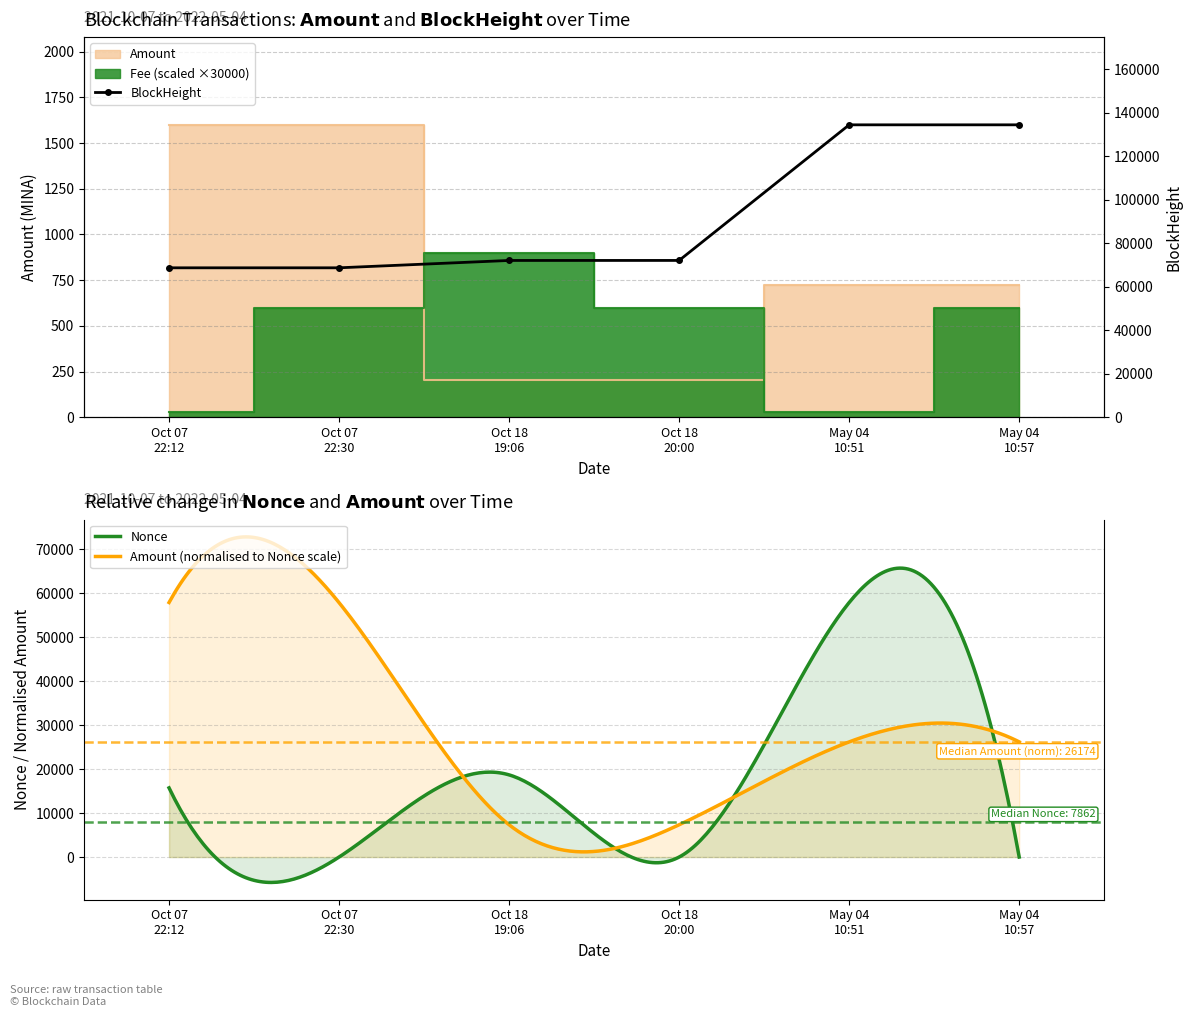

Which series changed the most between May 04 10:51 and May 04 10:57?

Fee